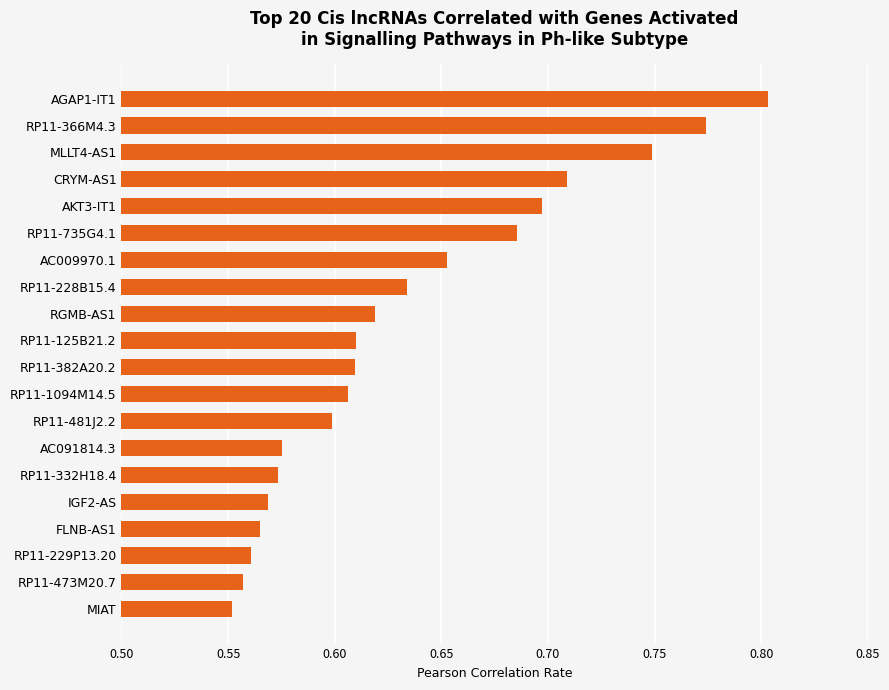

What is the sum of all values?

12.7